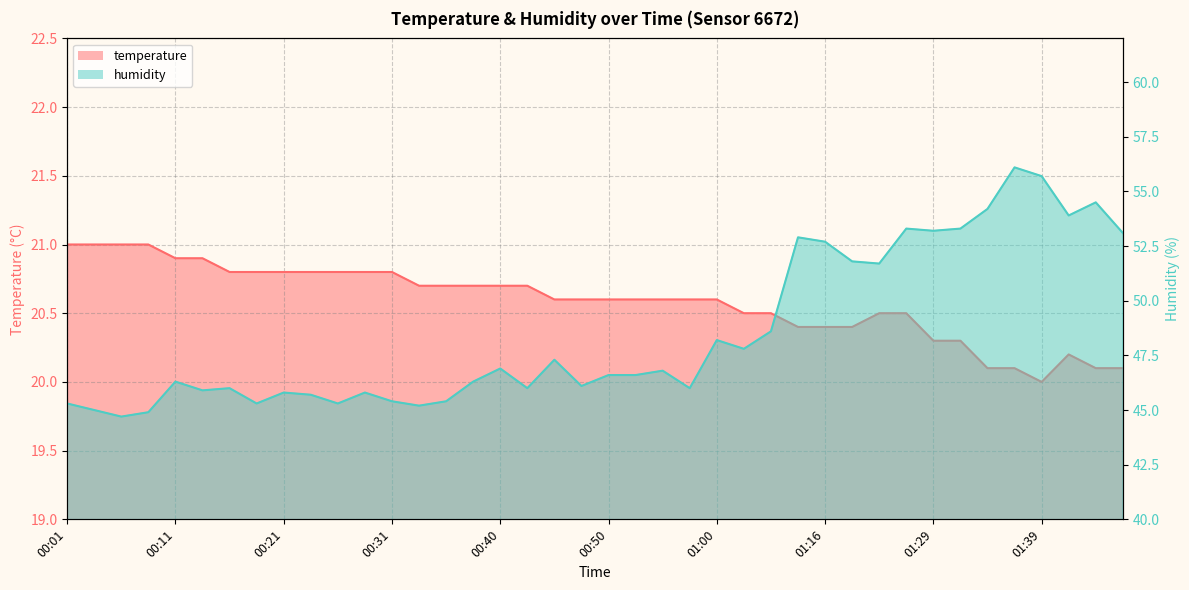

At which category does humidity reach its first local valley?

00:06